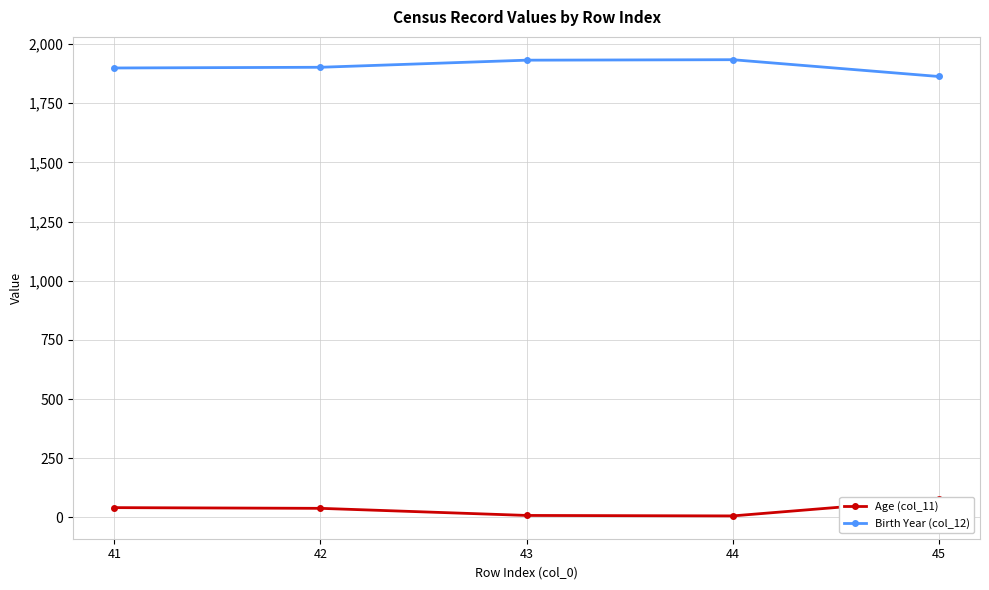

Where does the Birth Year (col_12) series first go above 1902?

43